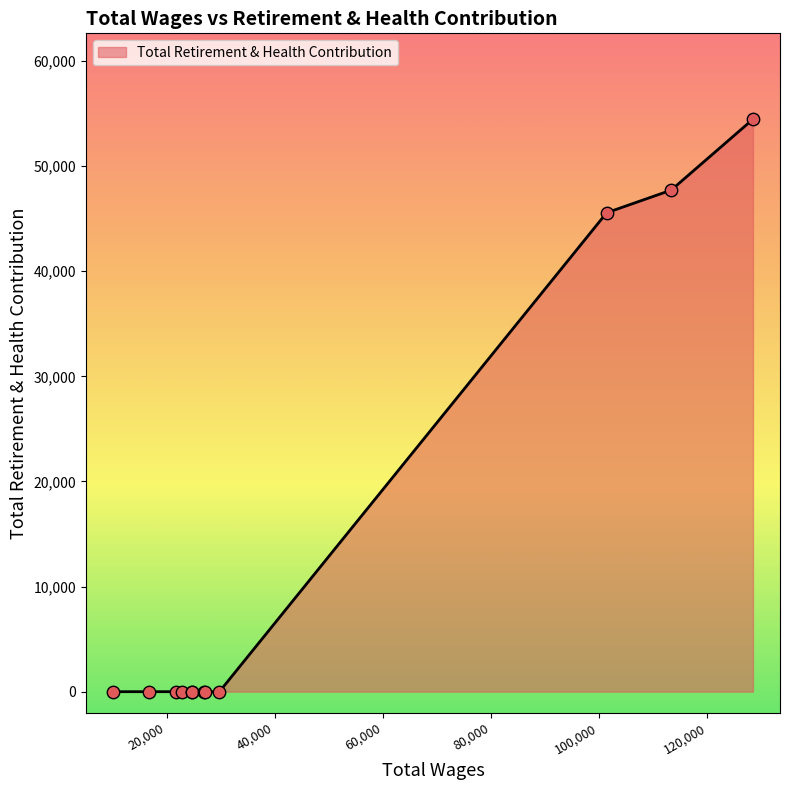

What is the maximum value shown in the chart?

54458